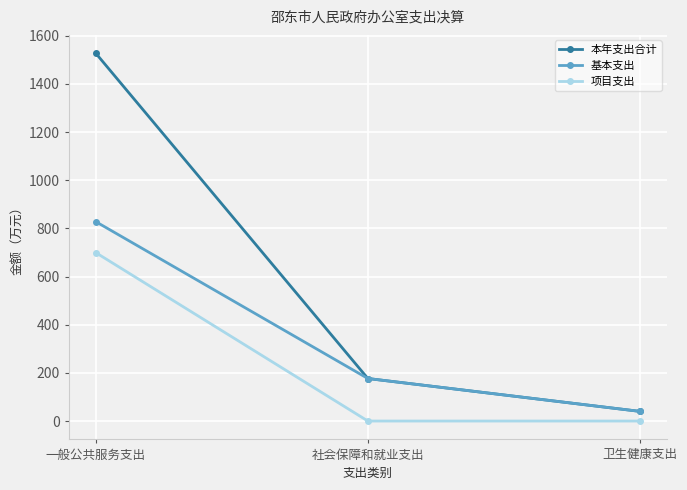

What is the value of the 基本支出 point at the 2nd from the left?

176.6